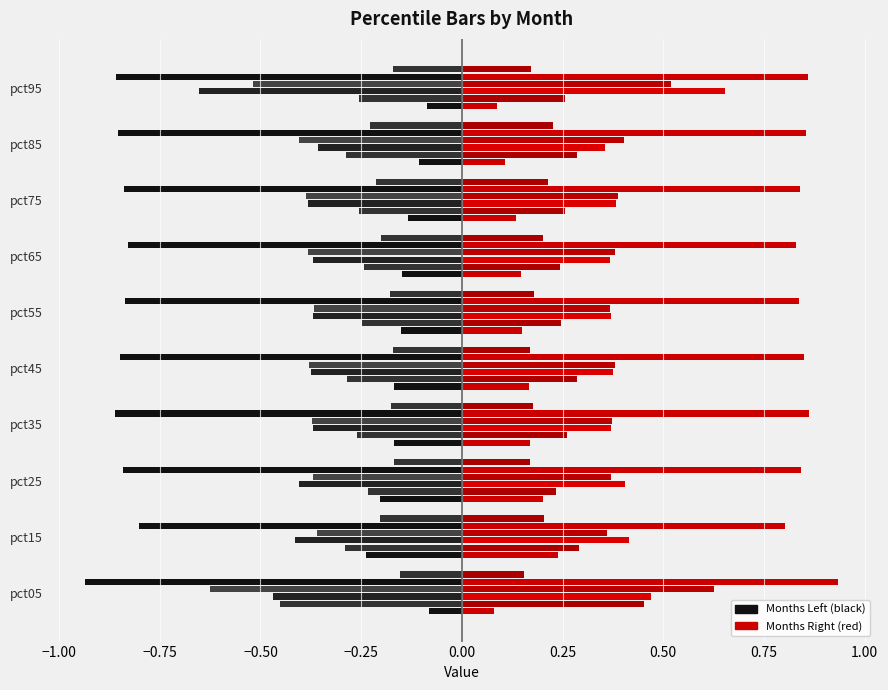

Which category has the lowest value across all series?

pct05